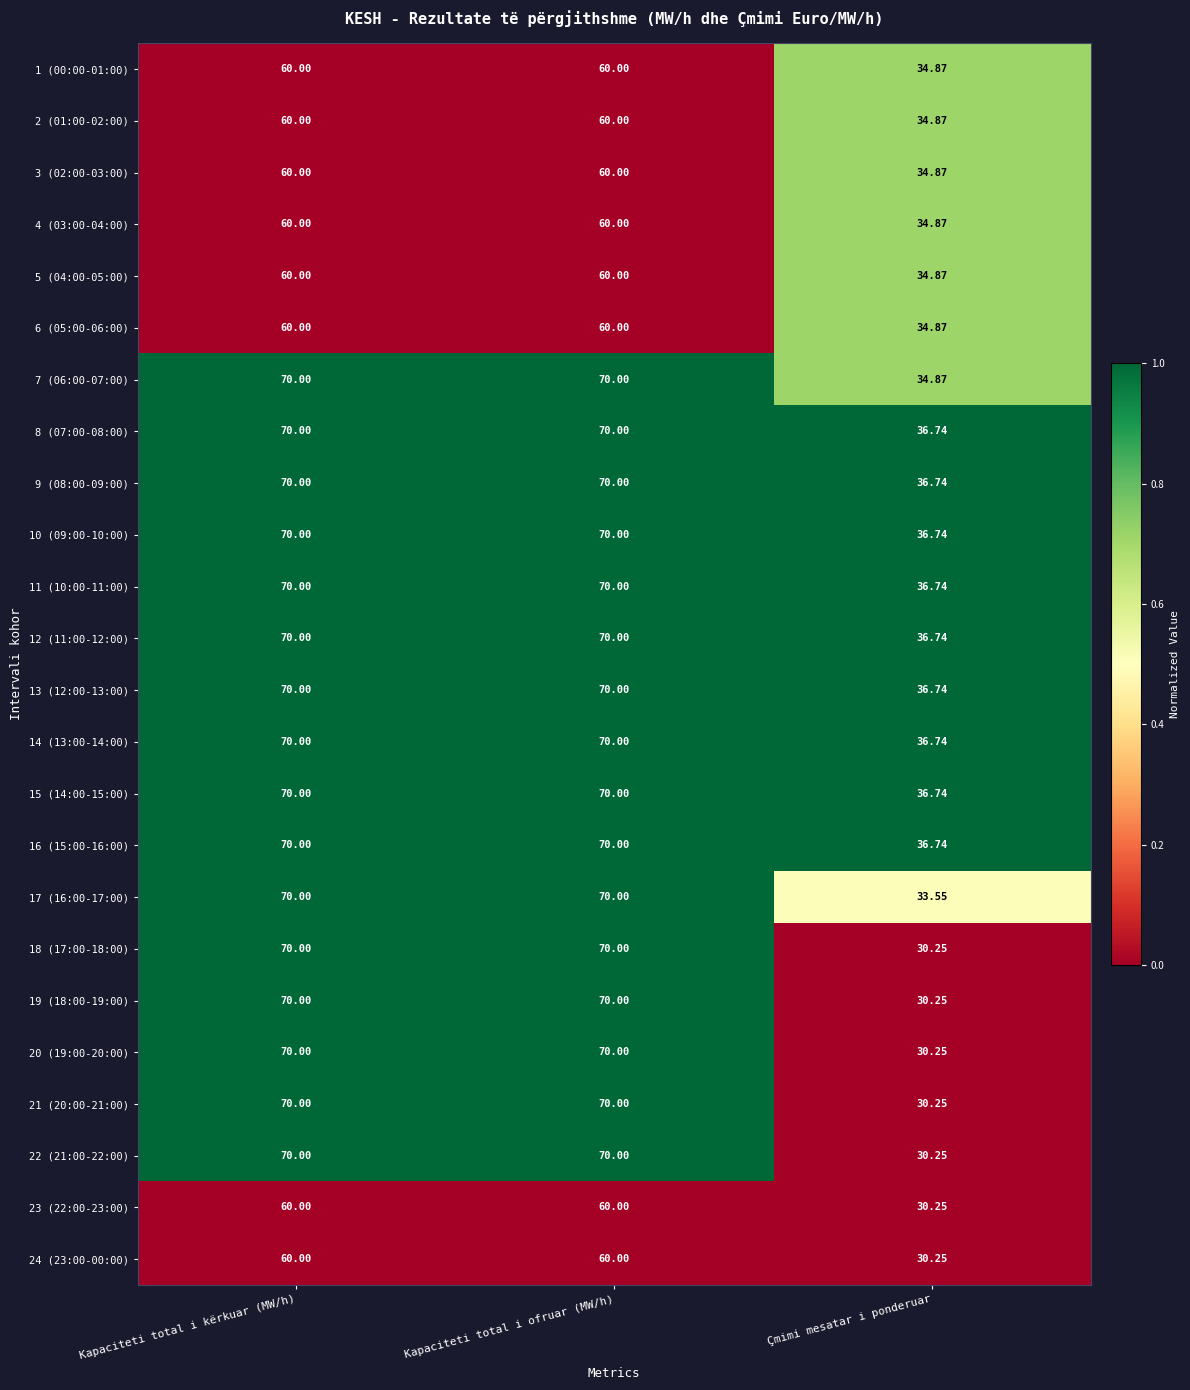

How many categories are shown in the chart?

3